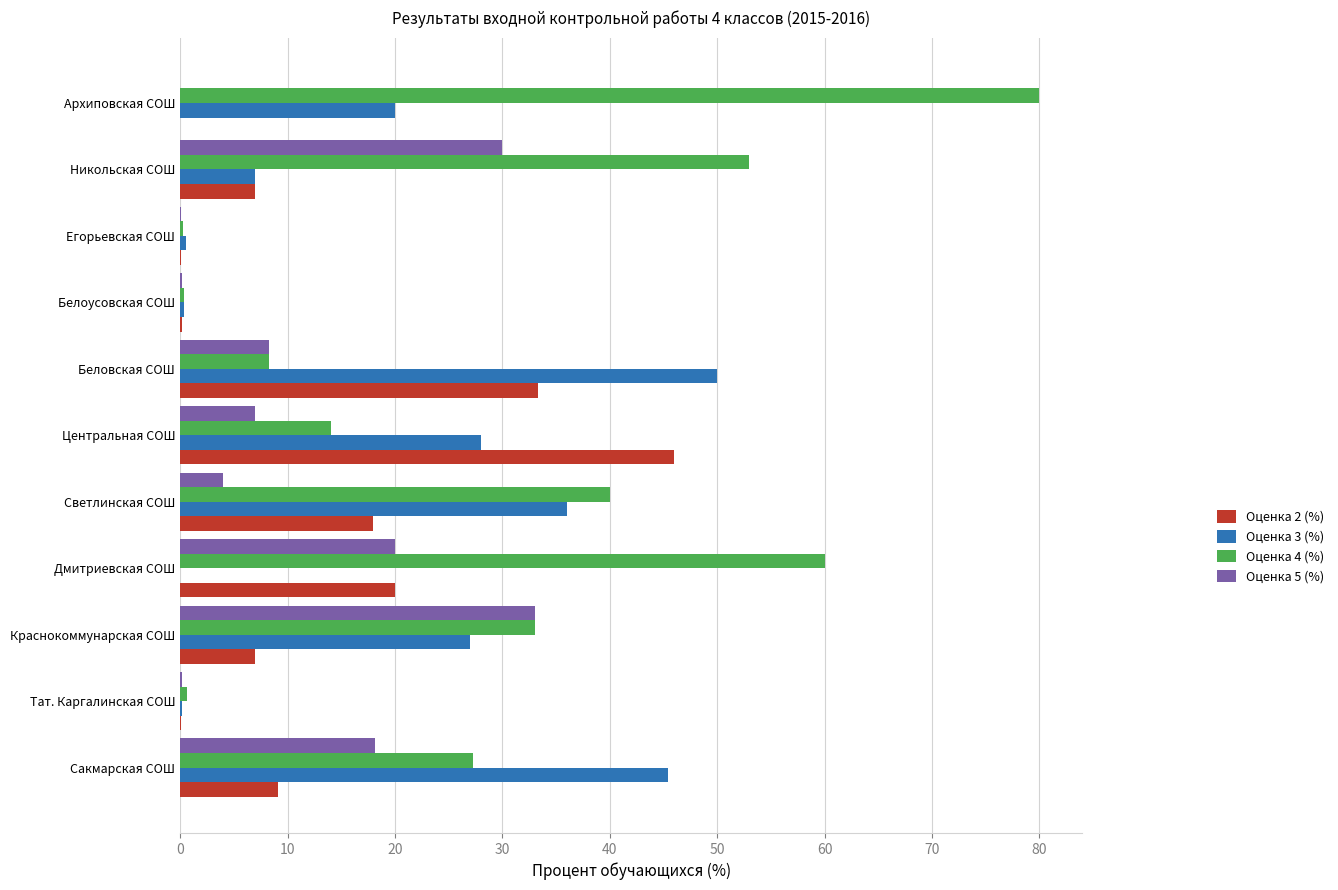

Which series has the largest total across all categories?

Оценка 4 (%)